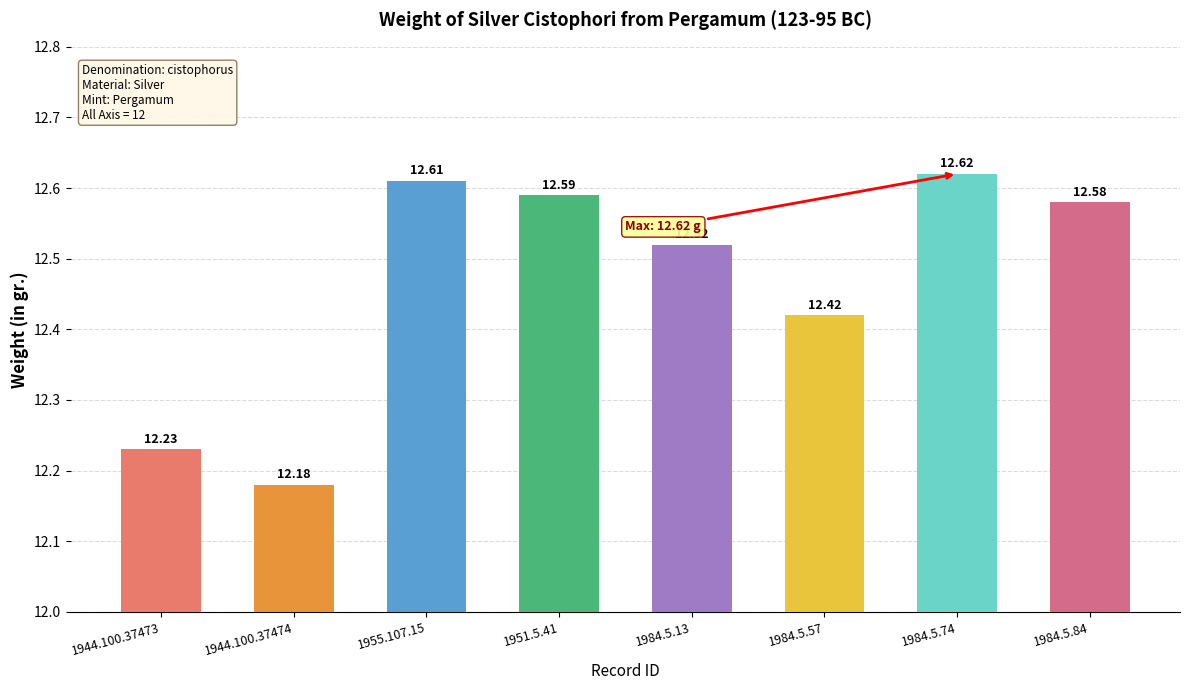

Reading left to right, extract all data points from this chart.

1944.100.37473=12.2	1944.100.37474=12.2	1955.107.15=12.6	1951.5.41=12.6	1984.5.13=12.5	1984.5.57=12.4	1984.5.74=12.6	1984.5.84=12.6